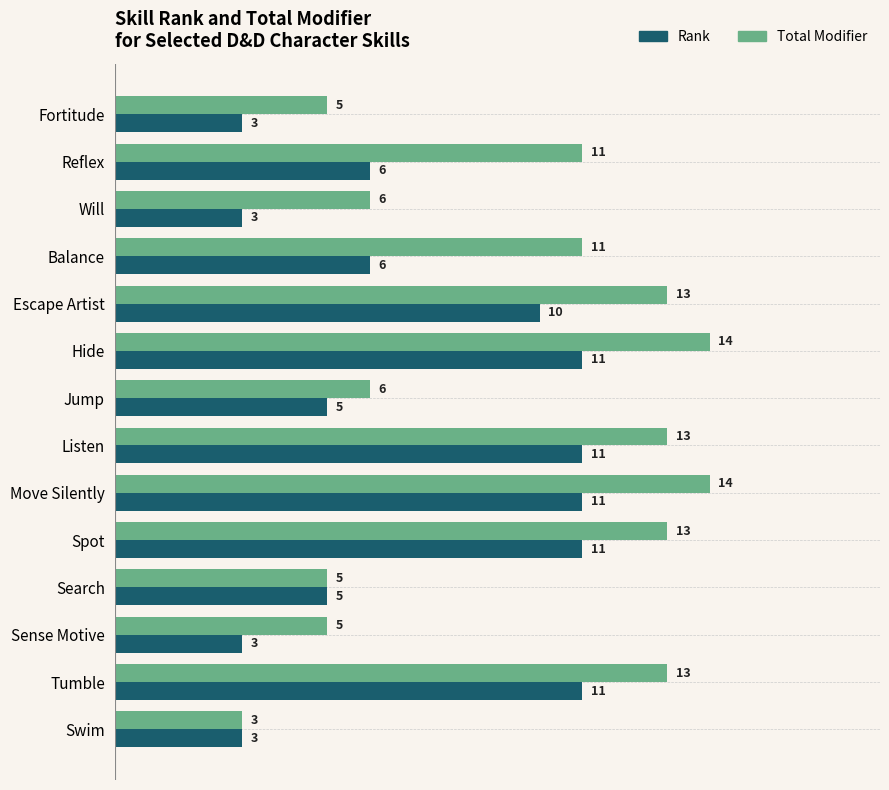

How many data points does each series have?

14